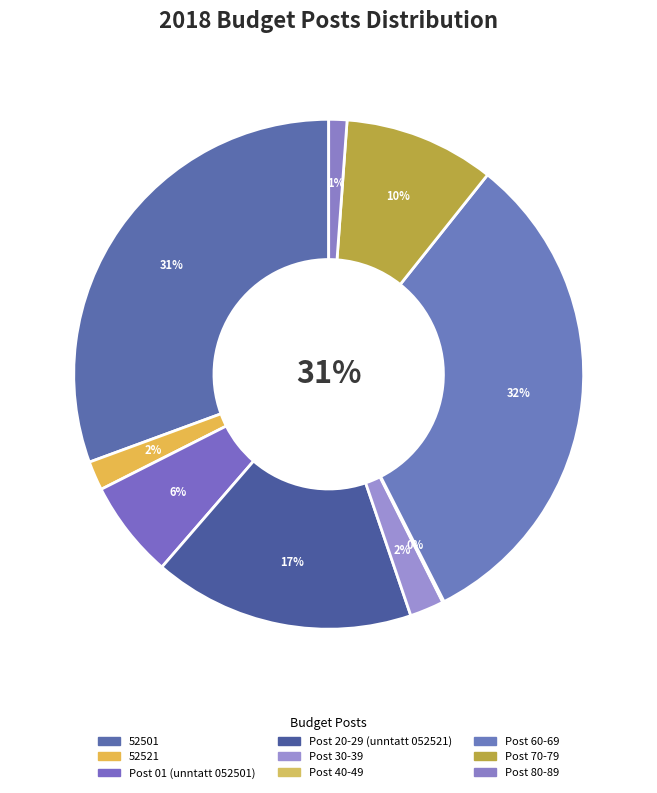

Rank the categories by value from highest to lowest.

Post 60-69, 52501, Post 20-29 (unntatt 052521), Post 70-79, Post 01 (unntatt 052501), Post 30-39, 52521, Post 80-89, Post 40-49